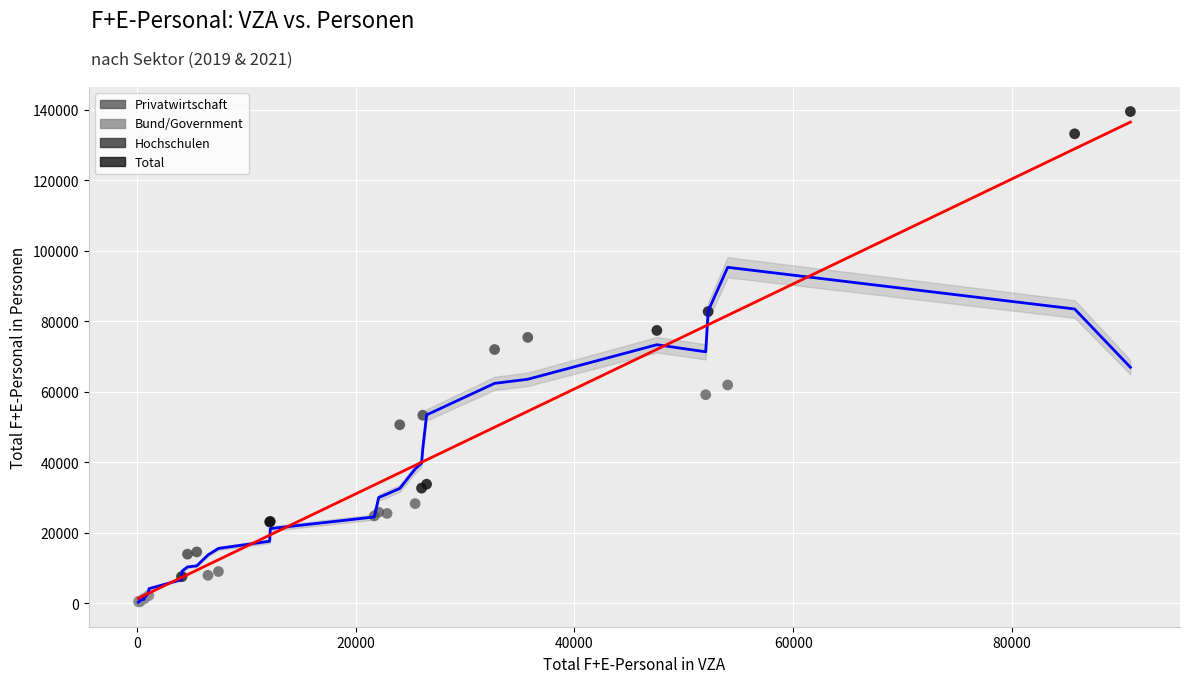

Which series has the largest Y range (max minus min)?

Total